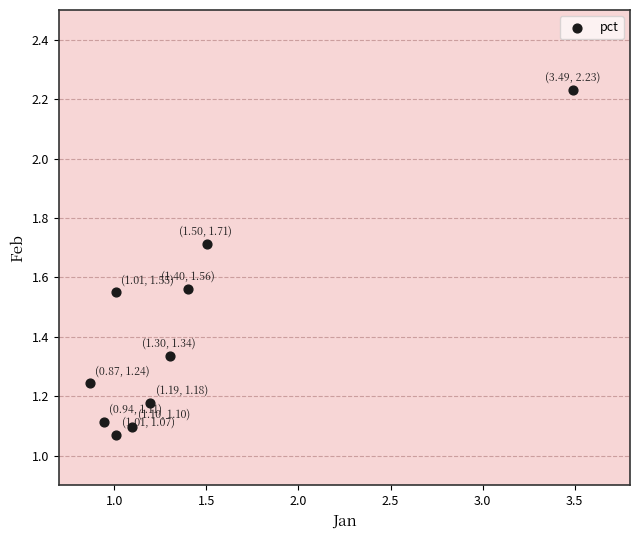

What is the average X value?

1.4